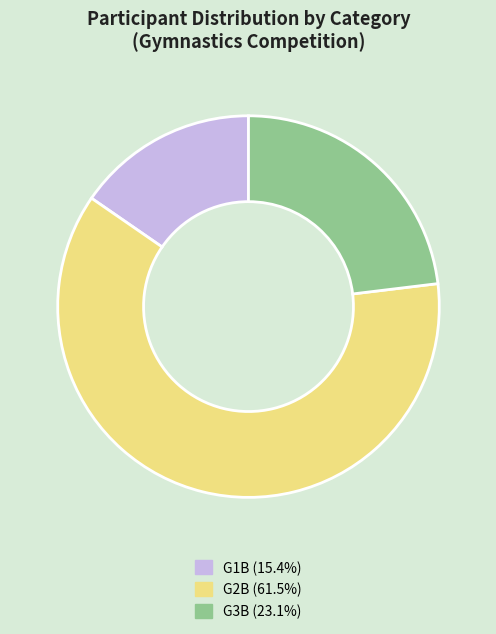

Combined, do G2B (61.5%) and G1B (15.4%) account for over 50%?

Yes